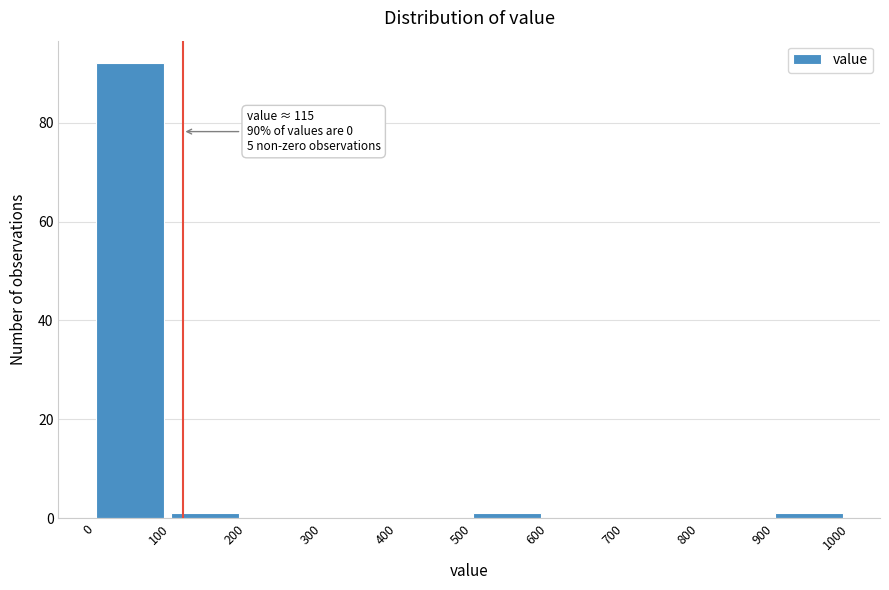

Which range on the x-axis has the tallest bar?

0 to 100